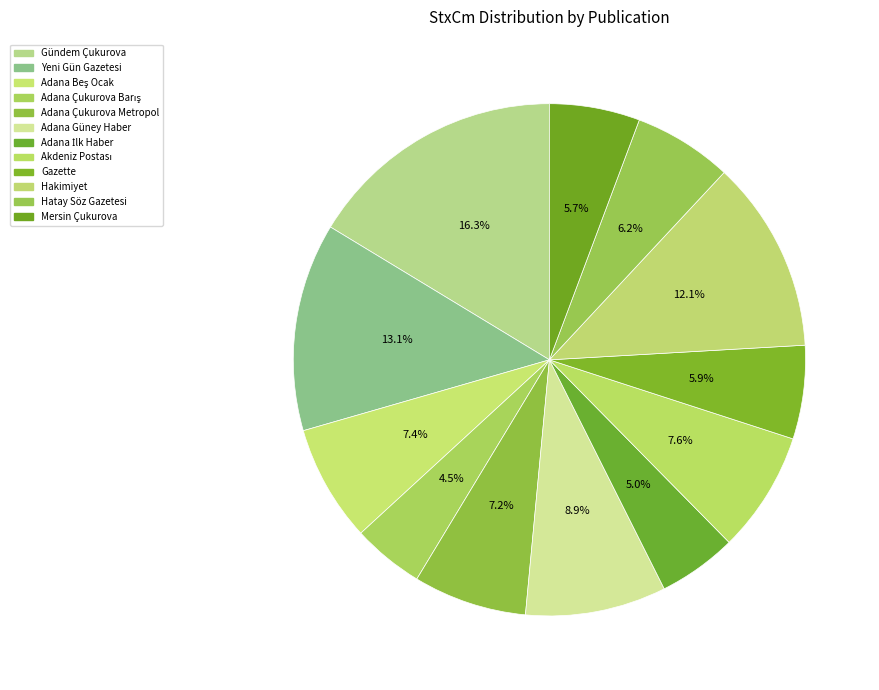

How many segments does this pie chart have?

12